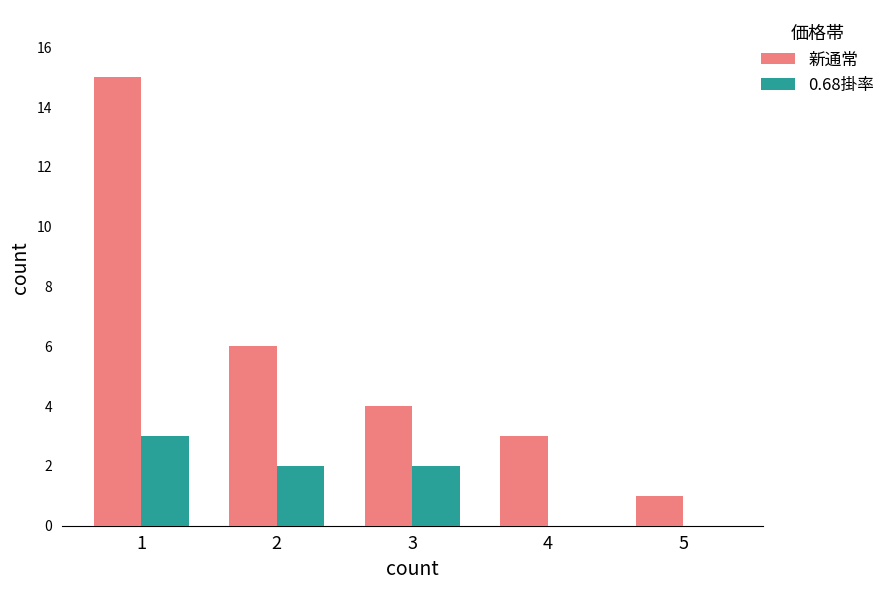

Is the value of 新通常 at 3 greater than the value of 0.68掛率 at 1?

Yes